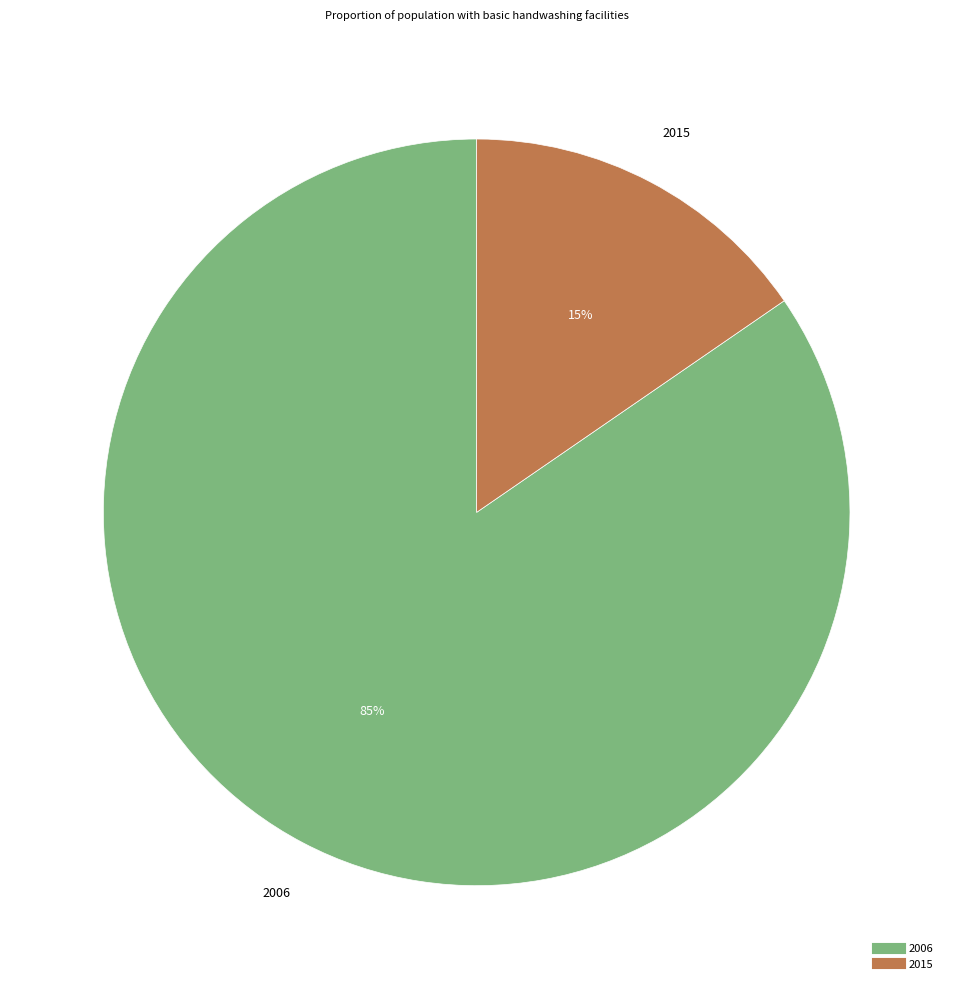

To the nearest percent, what portion does 2015 represent?

15%